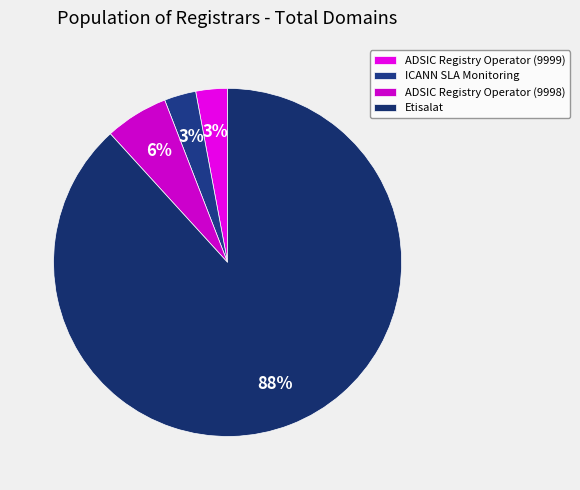

Is it true that ADSIC Registry Operator (9999) is 10% of the pie?

False